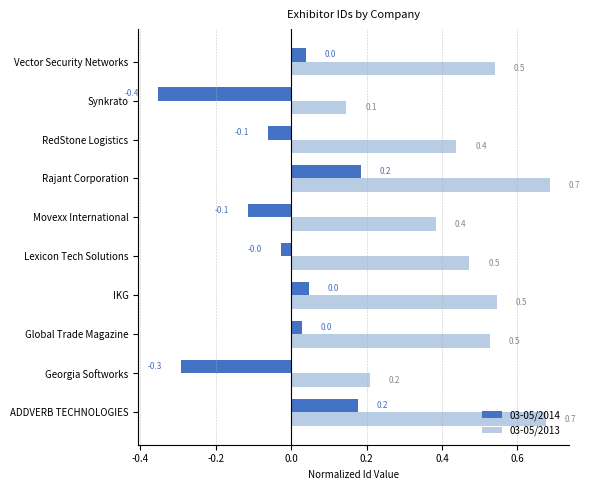

What is the difference between the 03-05/2014 values at Lexicon Tech Solutions and Georgia Softworks?

0.3